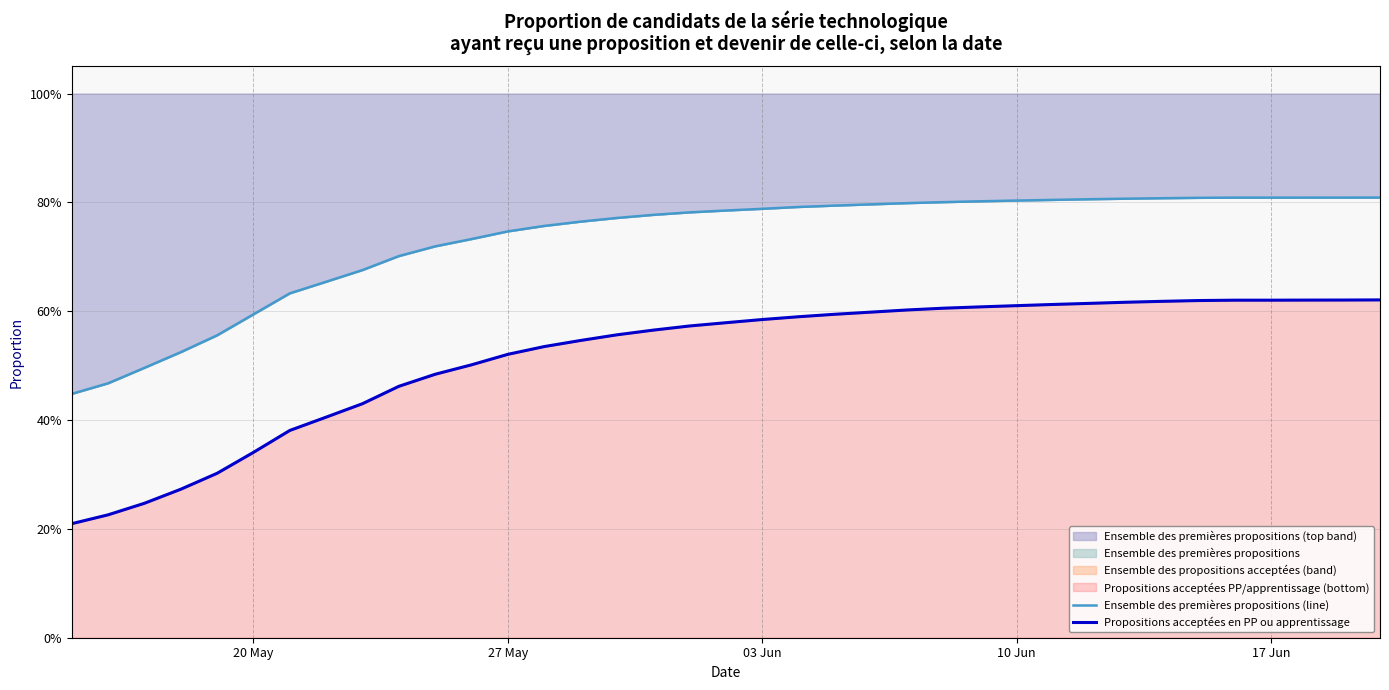

Which series has the widest spread of values?

Propositions acceptées en PP ou apprentissage